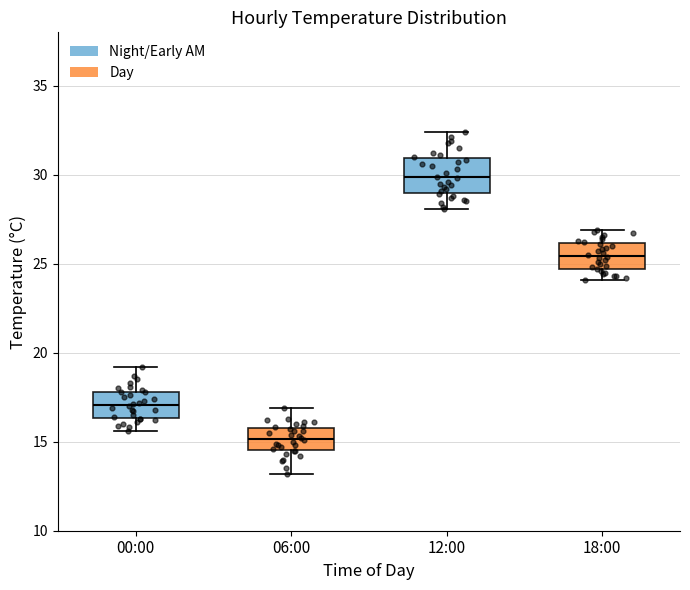

Reading left to right, read every box against the y-axis: the position of its median line, the range the box covers, and the ends of its whiskers. The values are not printed on the chart, so give them approximately, as read against the axis.

00:00: median 17.0, box 16.5 to 18.0, whiskers 15.5 to 19.0
06:00: median 15.0, box 14.5 to 16.0, whiskers 13.0 to 17.0
12:00: median 30.0, box 29.0 to 31.0, whiskers 28.0 to 32.5
18:00: median 25.5, box 24.5 to 26.0, whiskers 24.0 to 27.0